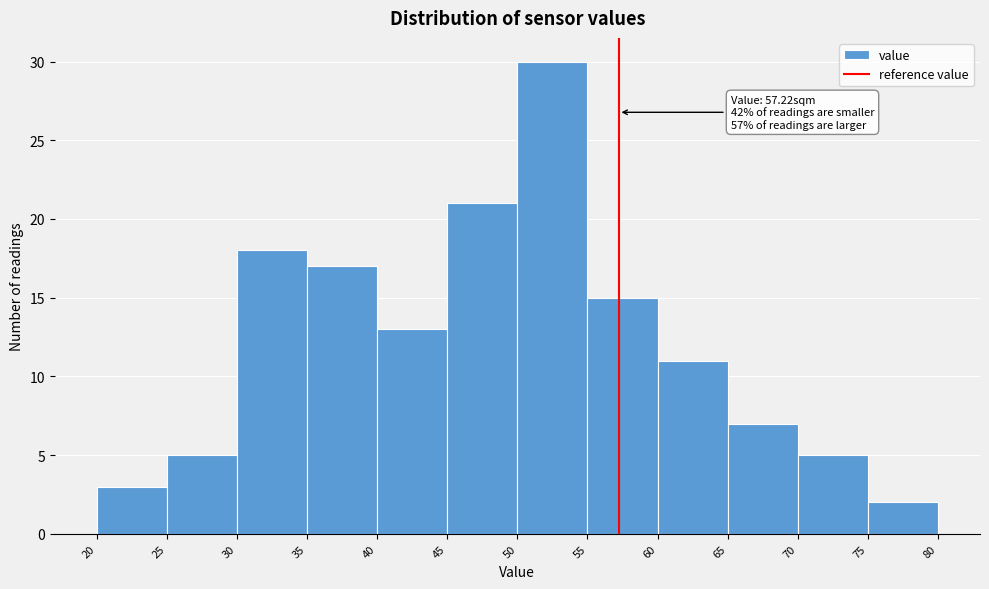

Over which range of the x-axis is the bar tallest?

50 to 55